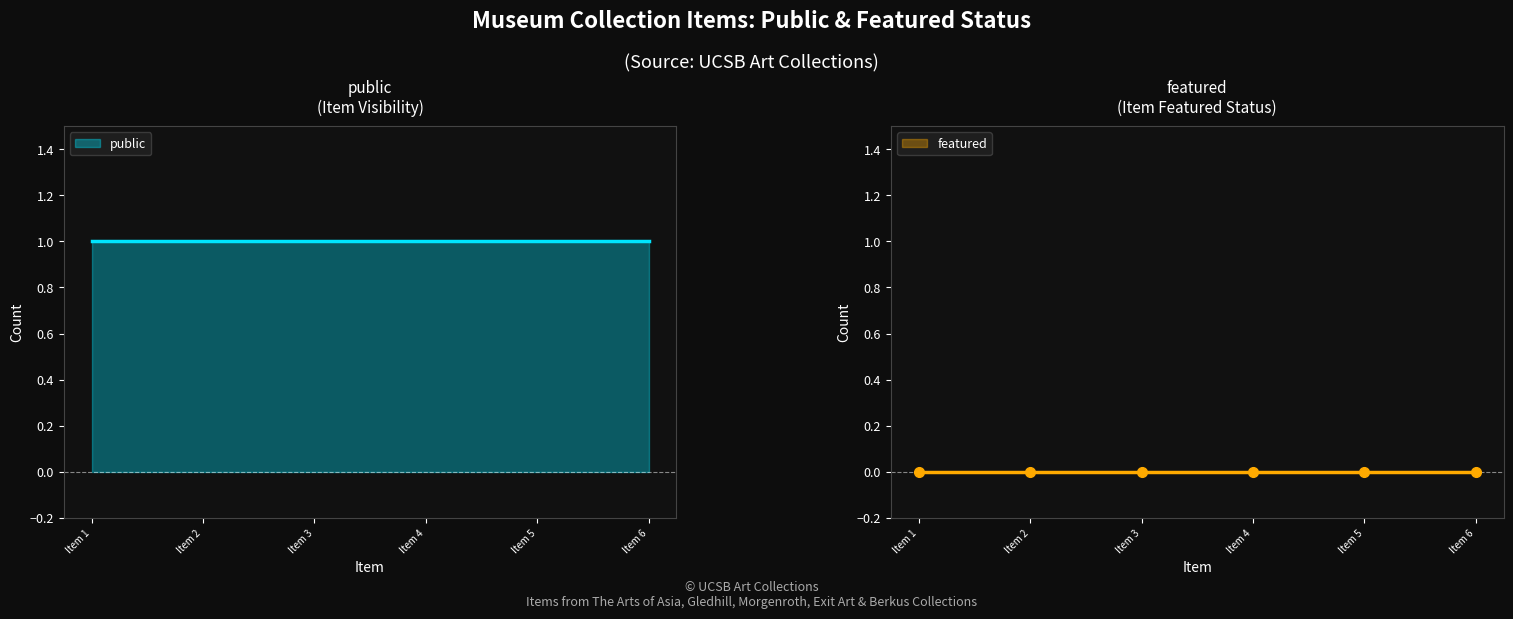

Which series has the largest total across all categories?

public